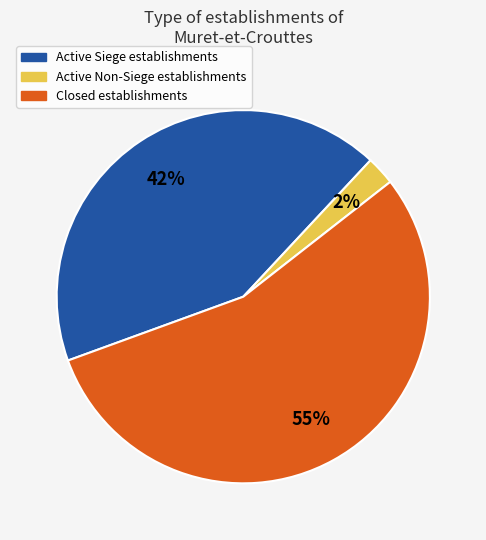

Count the number of slices in the pie.

3